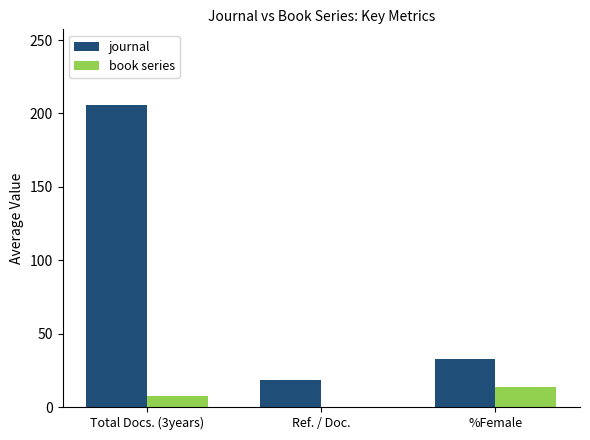

The journal series shows 32.5 at %Female. True or false?

True